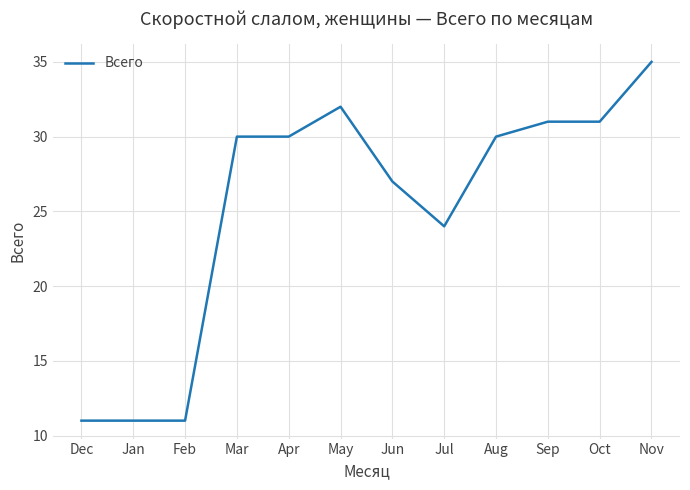

The chart shows a value of 30 at Mar. True or false?

True